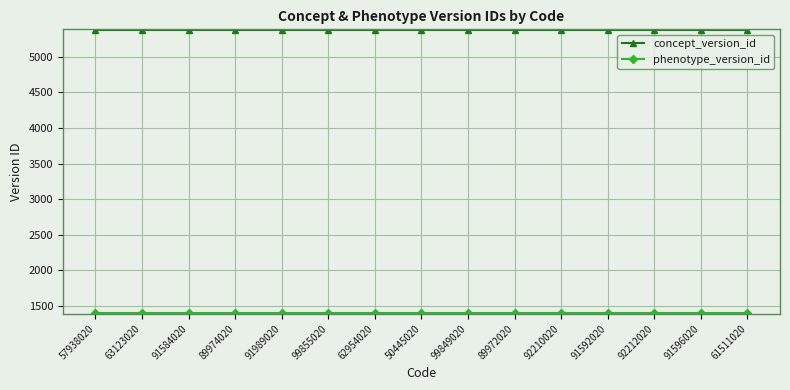

Which series has the largest total across all categories?

concept_version_id